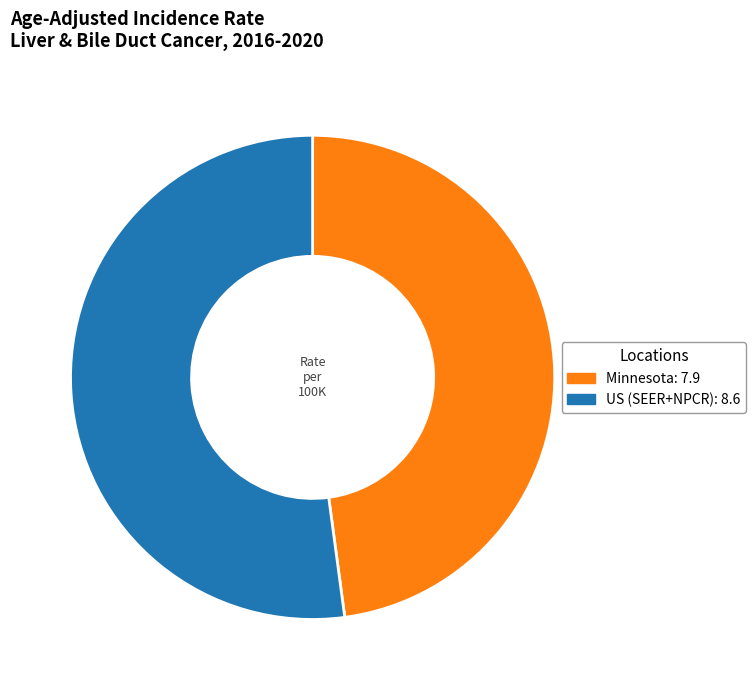

Count the number of slices in the pie.

2